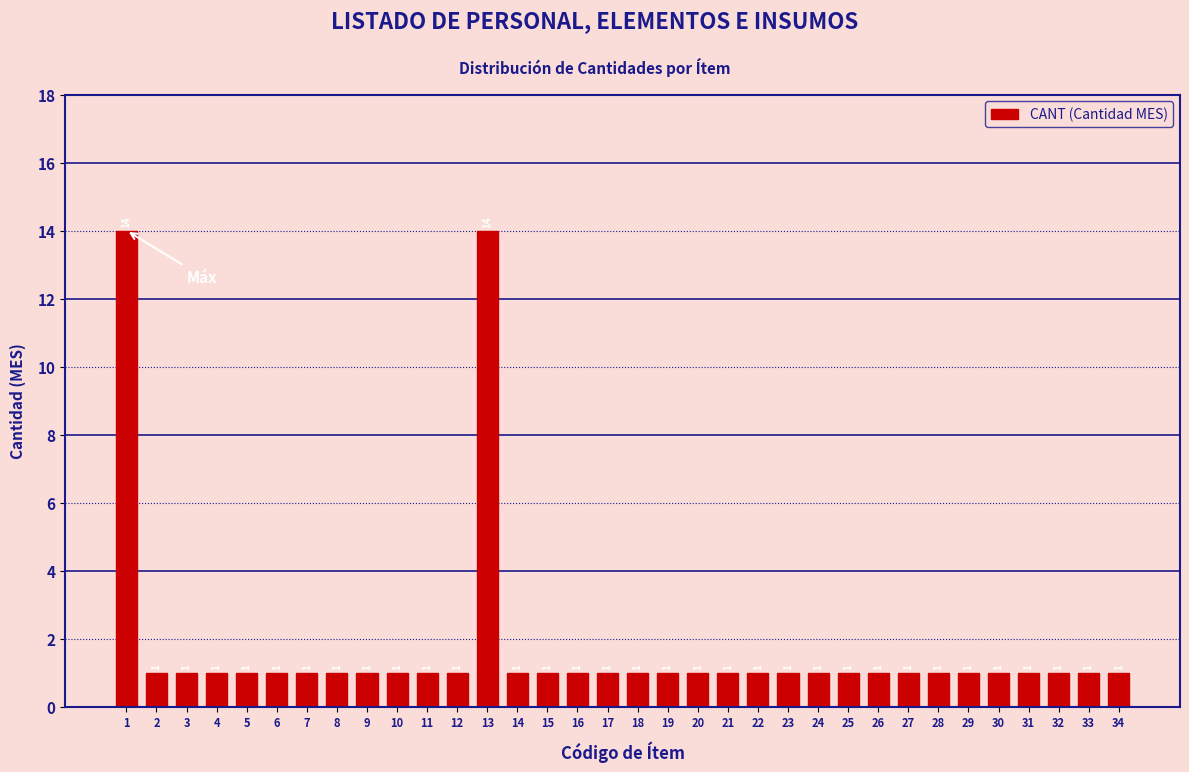

Reading left to right, list all the values displayed in this chart.

1=14	2=1	3=1	4=1	5=1	6=1	7=1	8=1	9=1	10=1	11=1	12=1	13=14	14=1	15=1	16=1	17=1	18=1	19=1	20=1	21=1	22=1	23=1	24=1	25=1	26=1	27=1	28=1	29=1	30=1	31=1	32=1	33=1	34=1